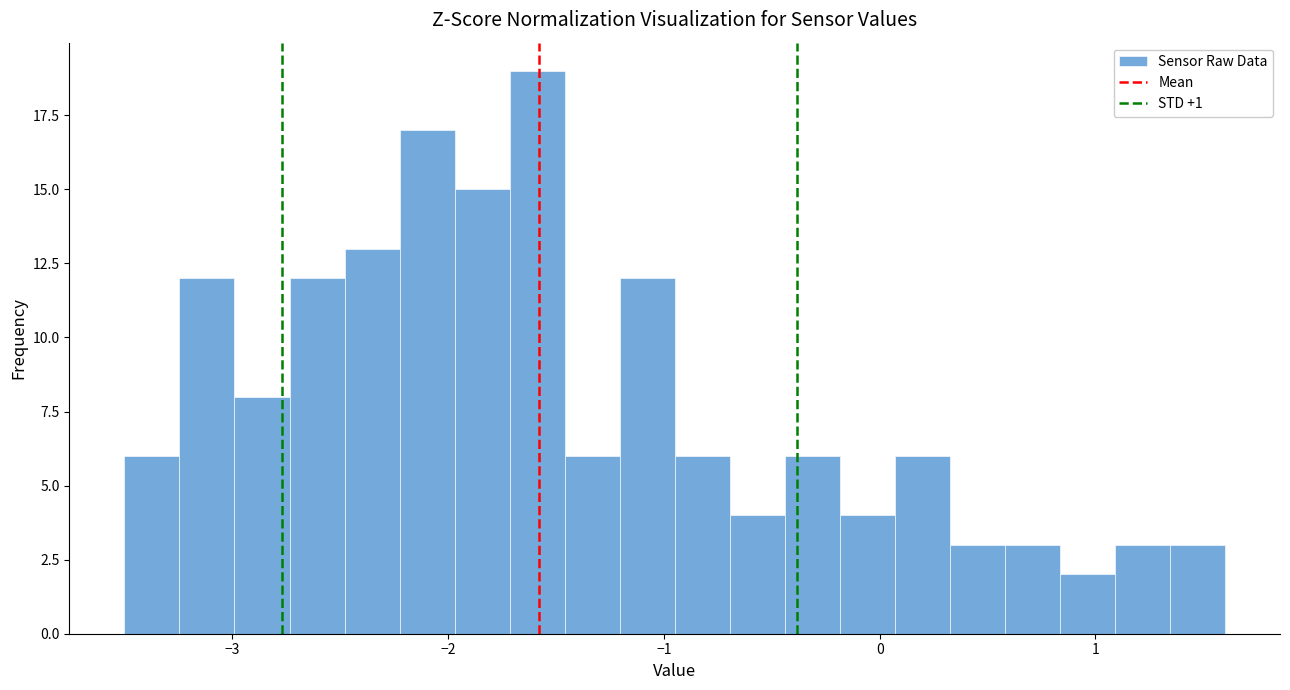

Read against the x-axis, roughly where is the centre of the tallest bar?

-1.6